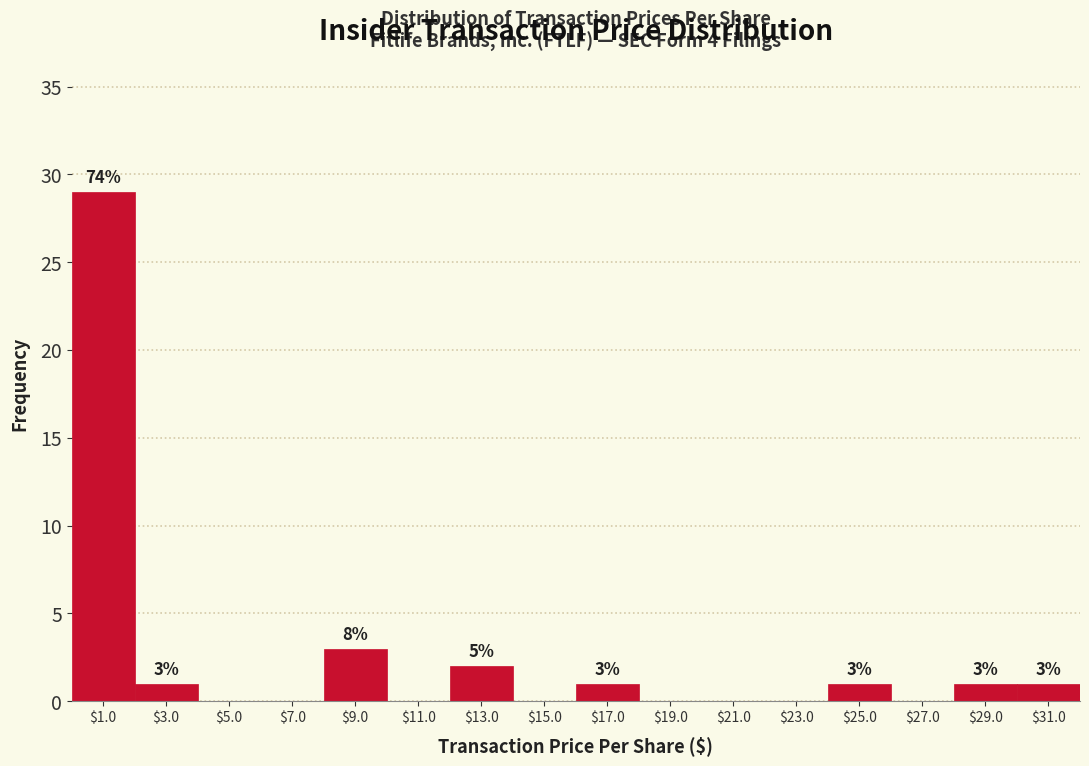

Over which range of the x-axis is the bar tallest?

0 to 2